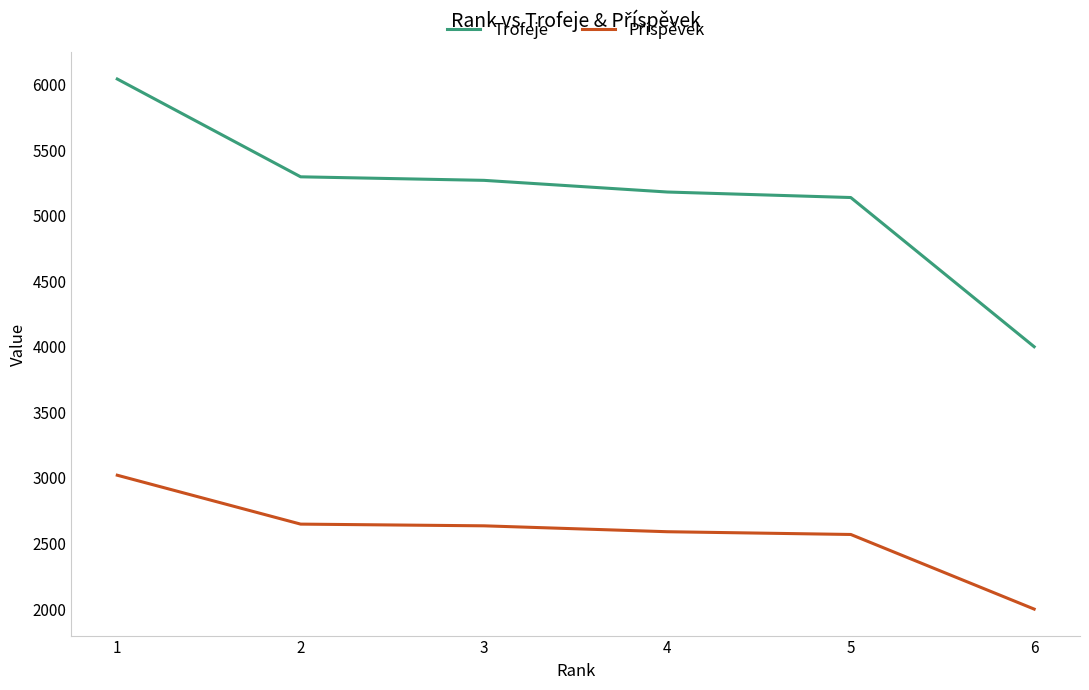

What is the total value across all series at 3?

7905